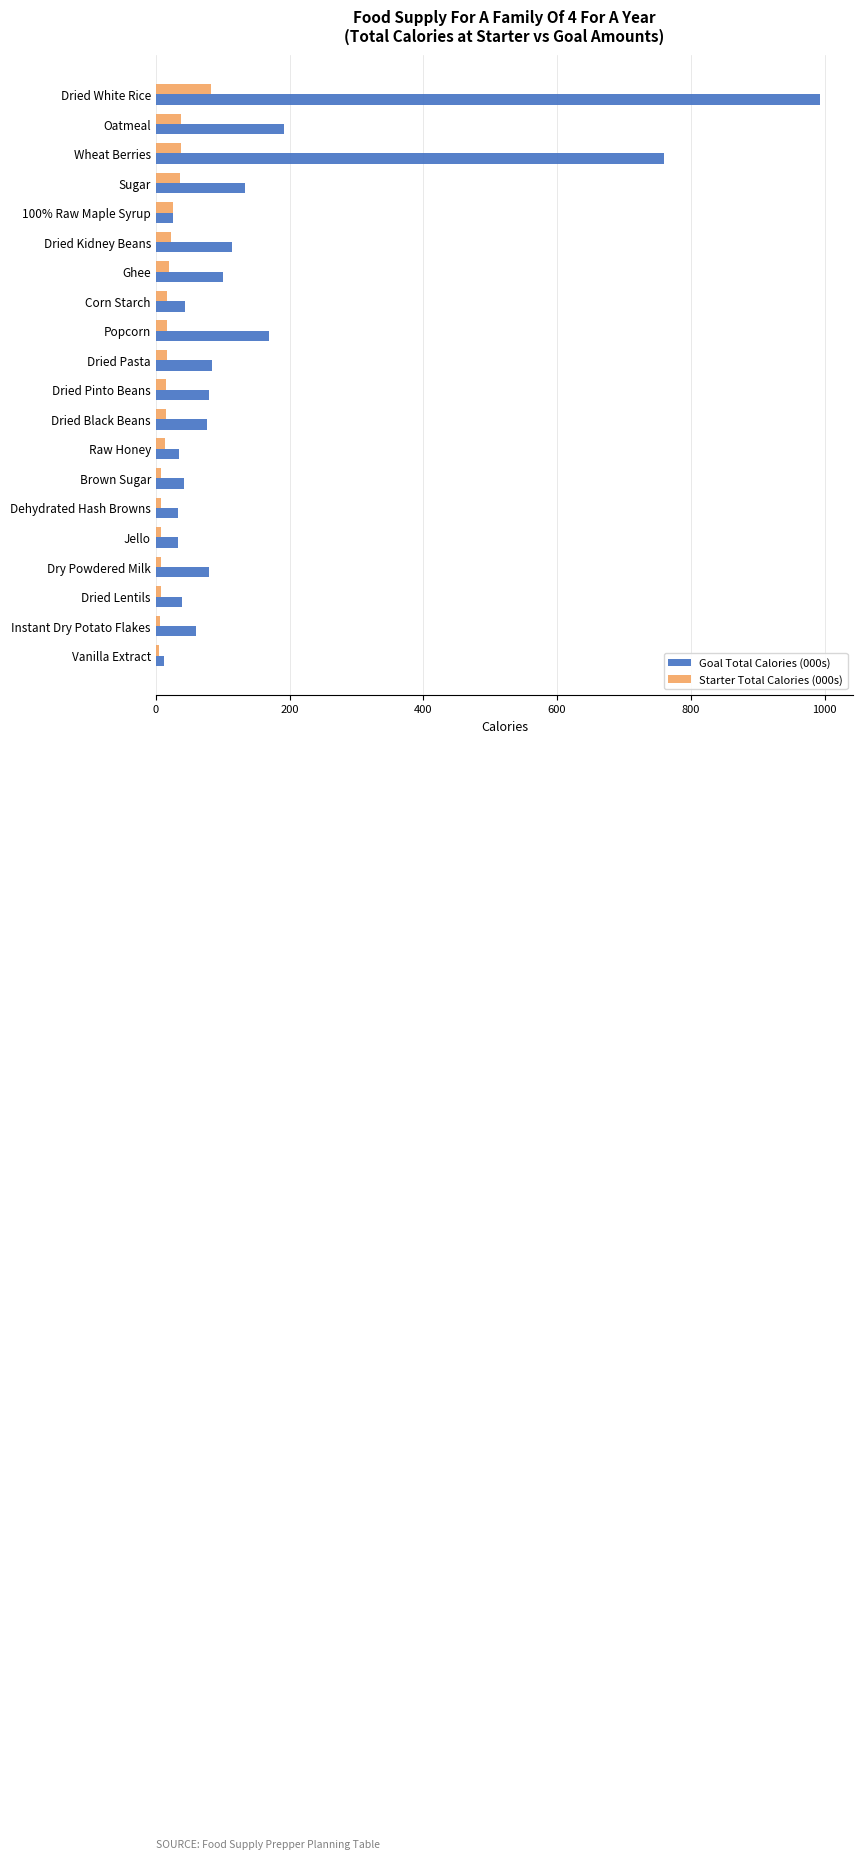

List the series in order of their peak value, highest first.

Goal Total Calories (000s), Starter Total Calories (000s)